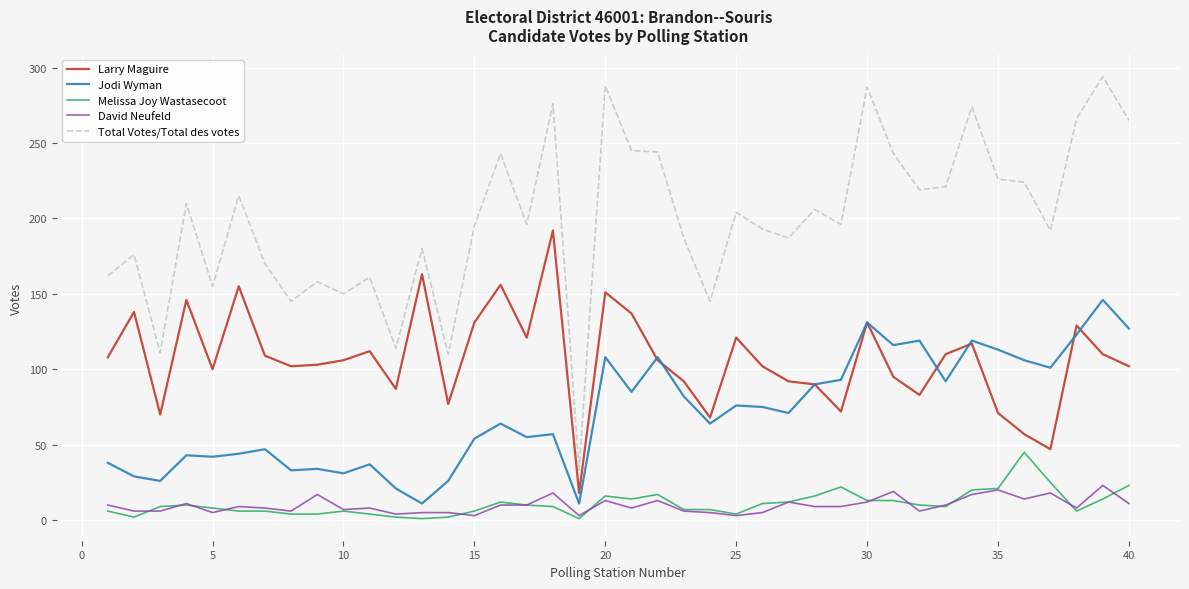

What is the smallest value displayed?

1